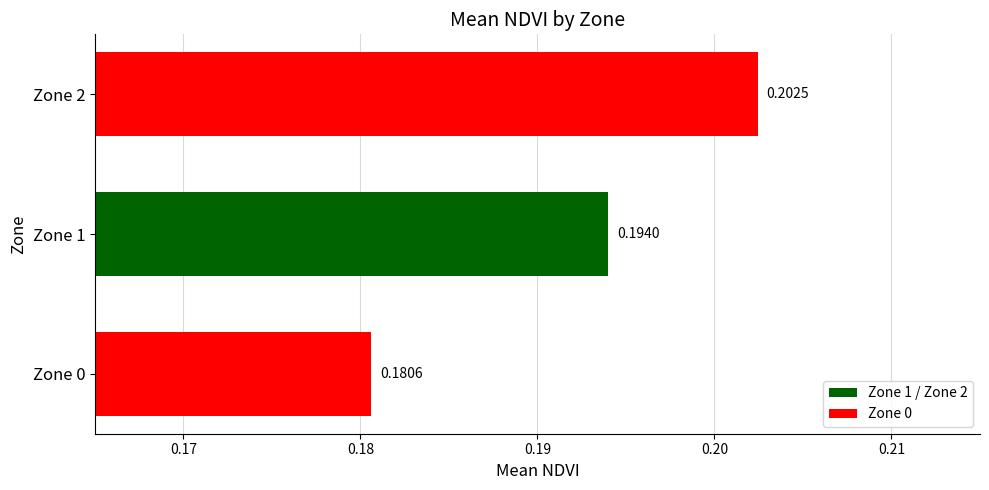

Rank the categories by value from lowest to highest.

Zone 0, Zone 1, Zone 2